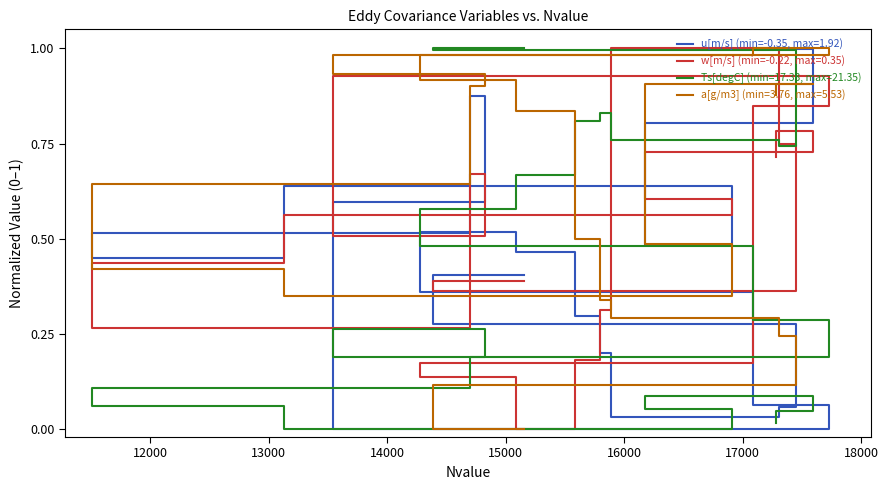

At 14000, list the series in order from smallest to largest.

u[m/s], a[g/m3], Ts[degC], w[m/s]